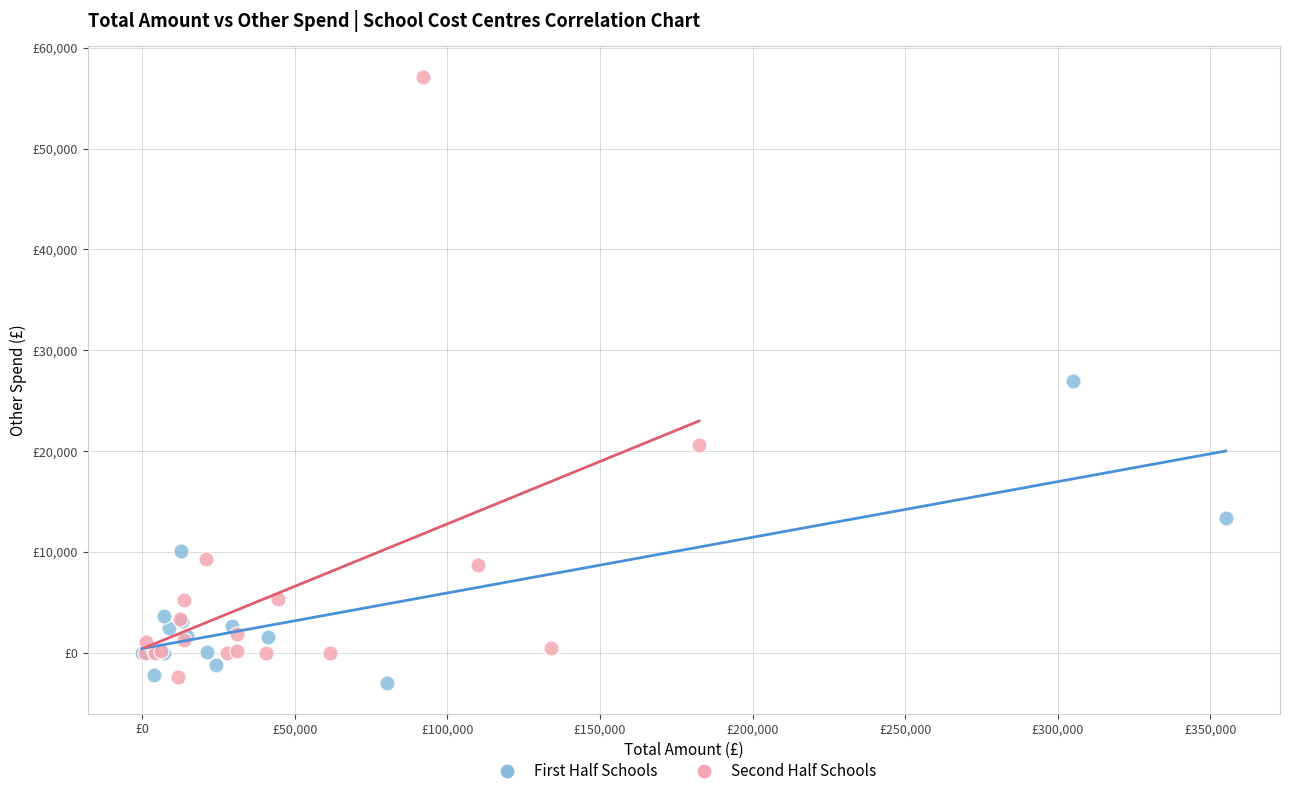

What are all the series names shown in the legend?

First Half Schools, Second Half Schools